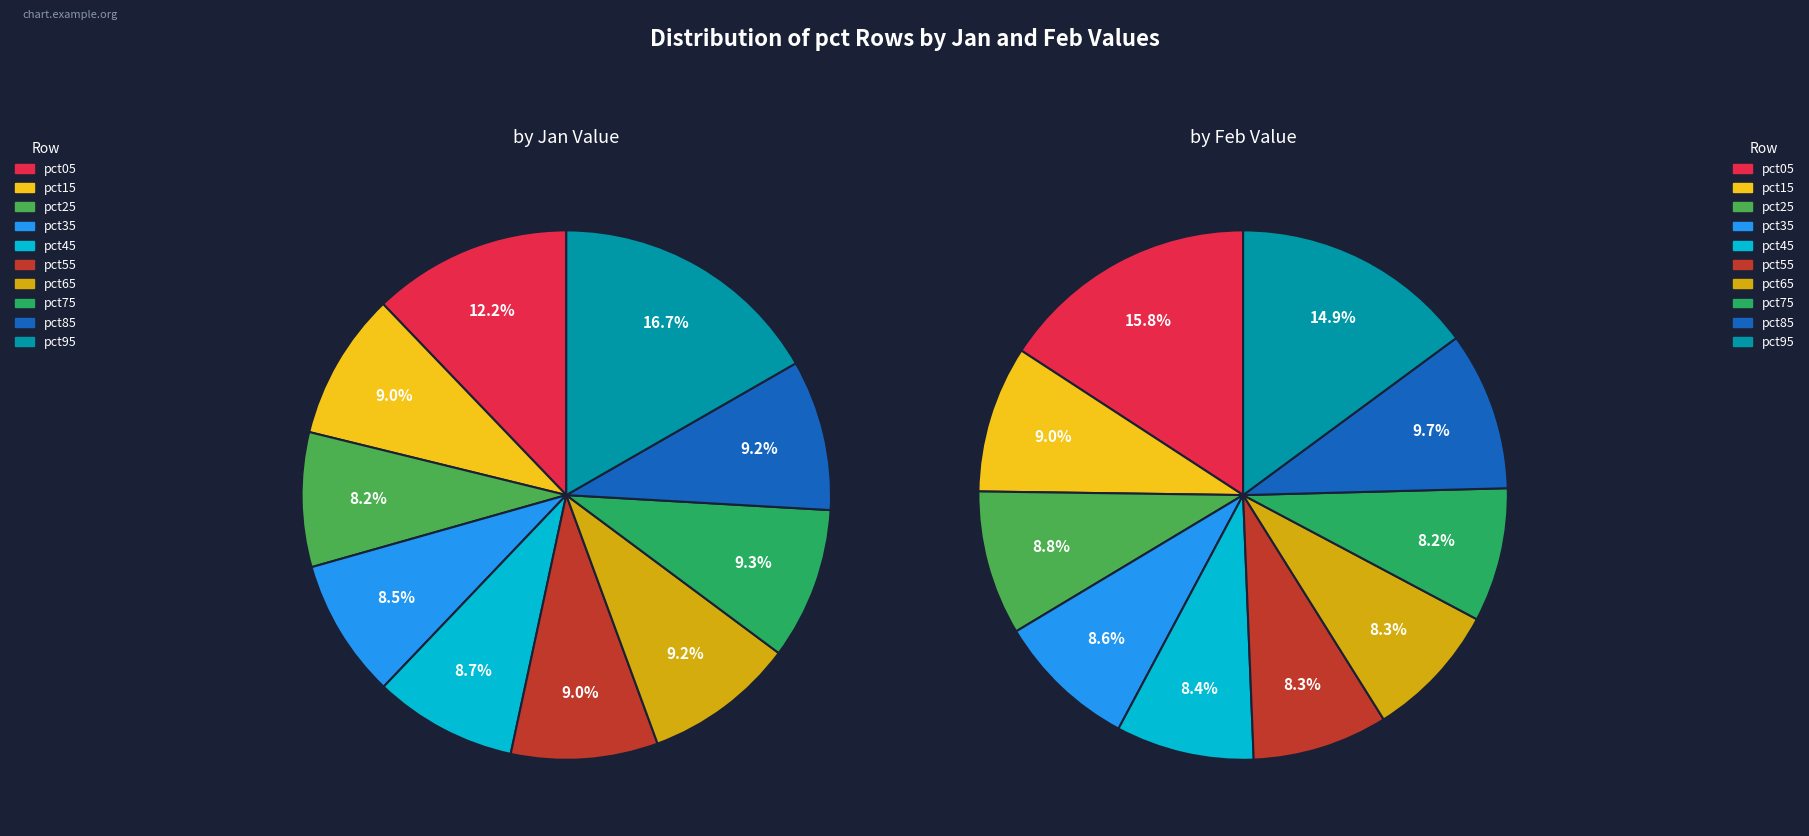

What percentage do 6 and 7 together represent?

18.5%